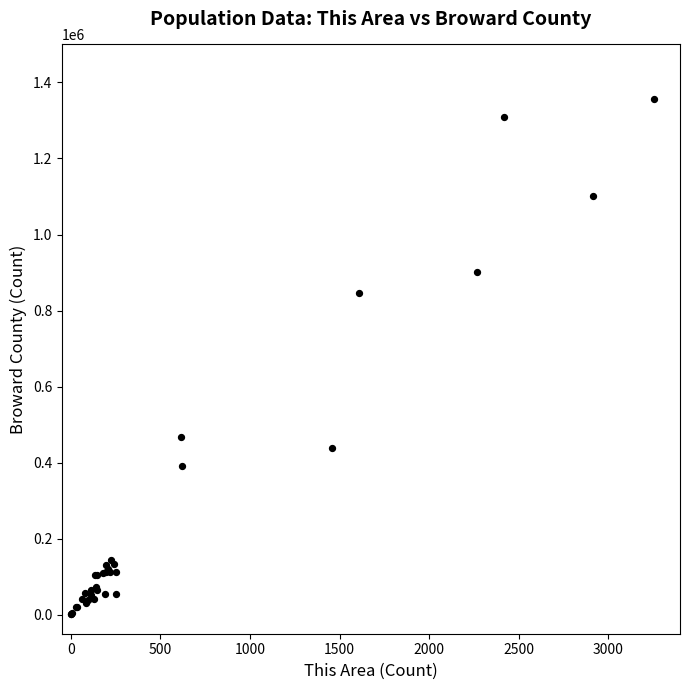

What Y value in the scatter plot is closest to 678796?

846571